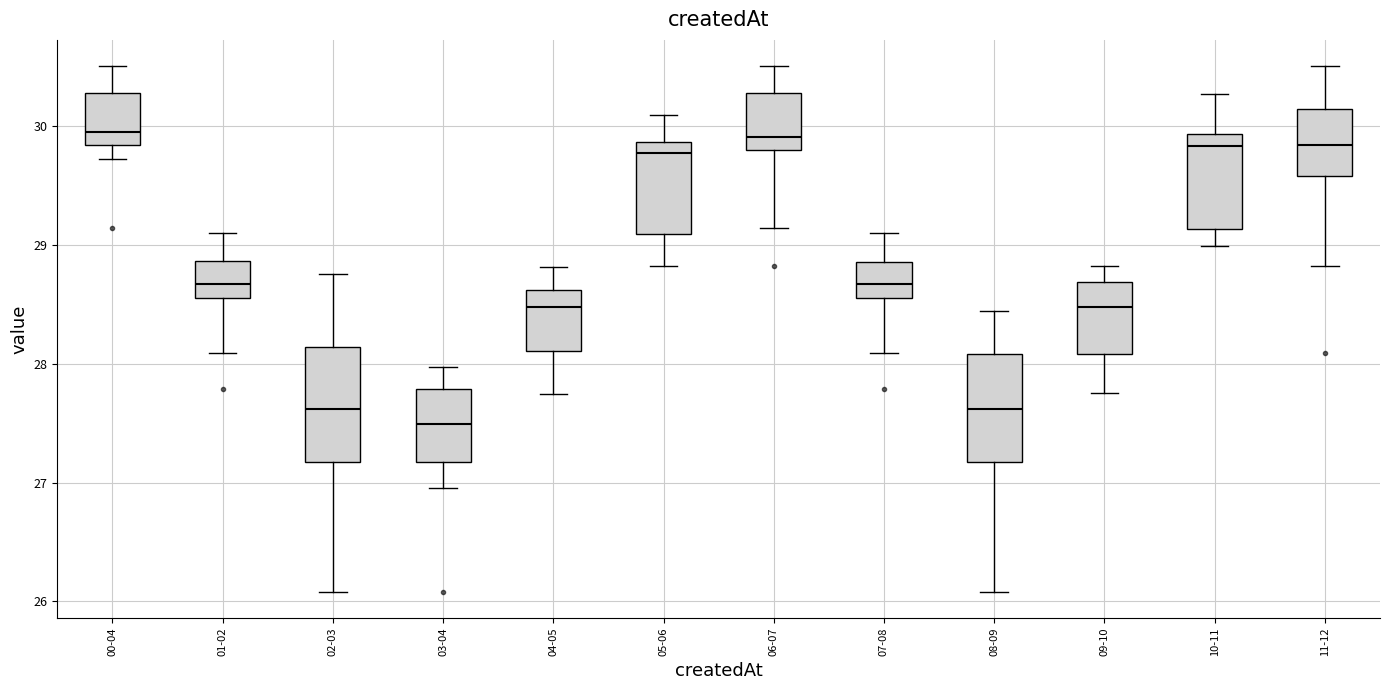

Where is the lower edge of the box for 08-09 on the y-axis? The values are not printed on the chart, so give them approximately, as read against the axis.

27.2